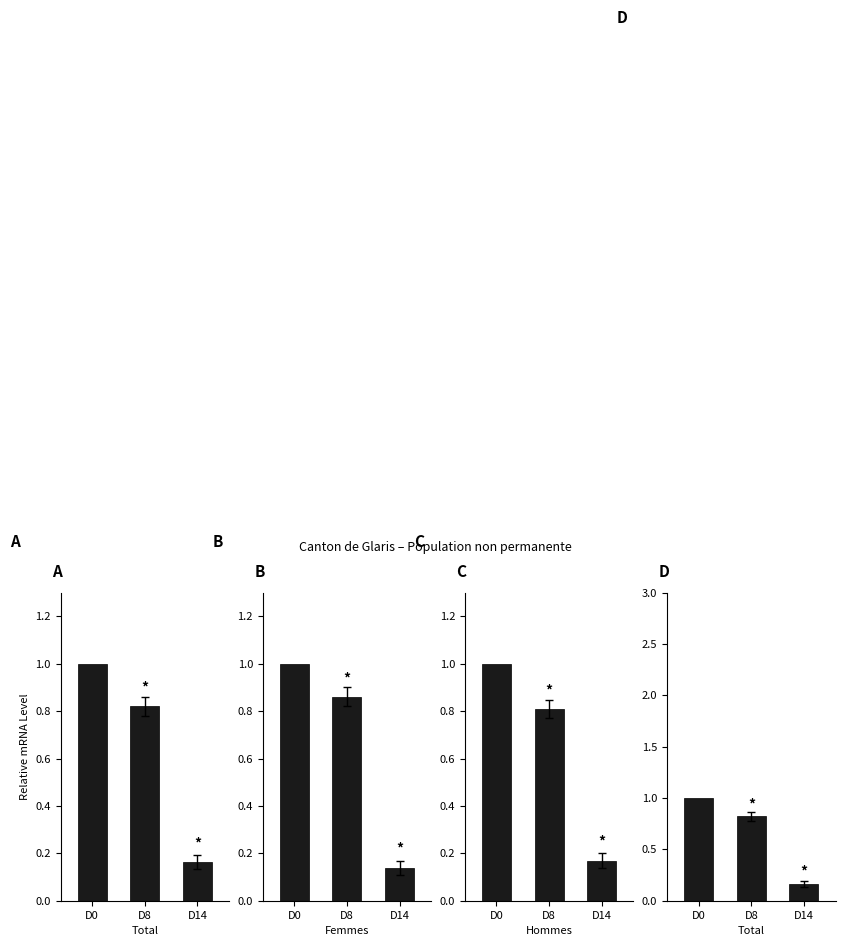

What is the value of the Hommes bar at the 2nd from the left?

0.8